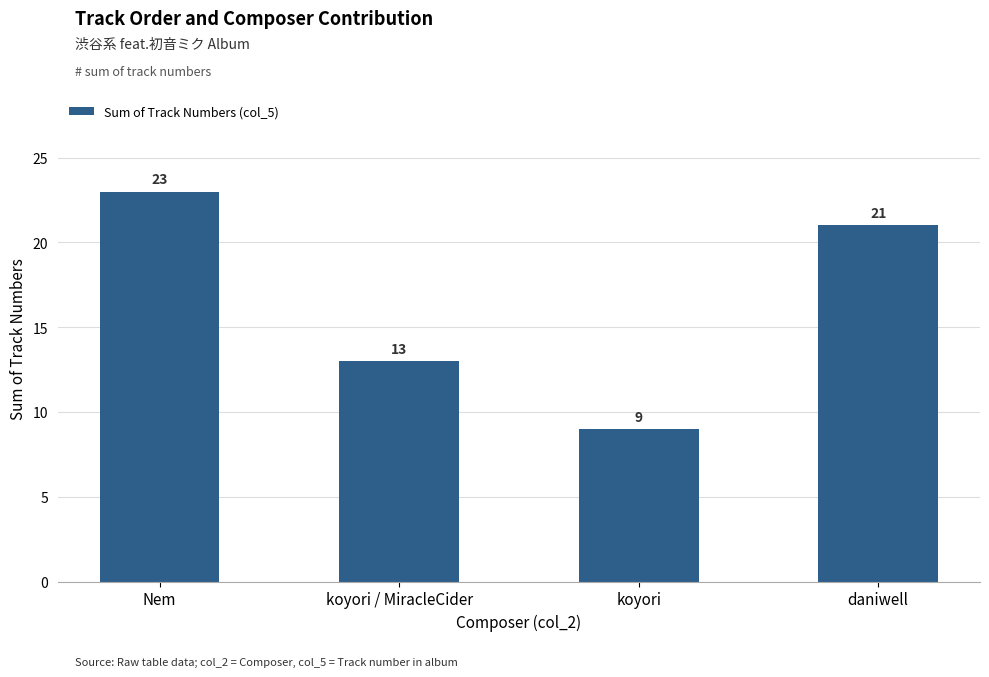

The value at koyori / MiracleCider is 13. True or false?

True